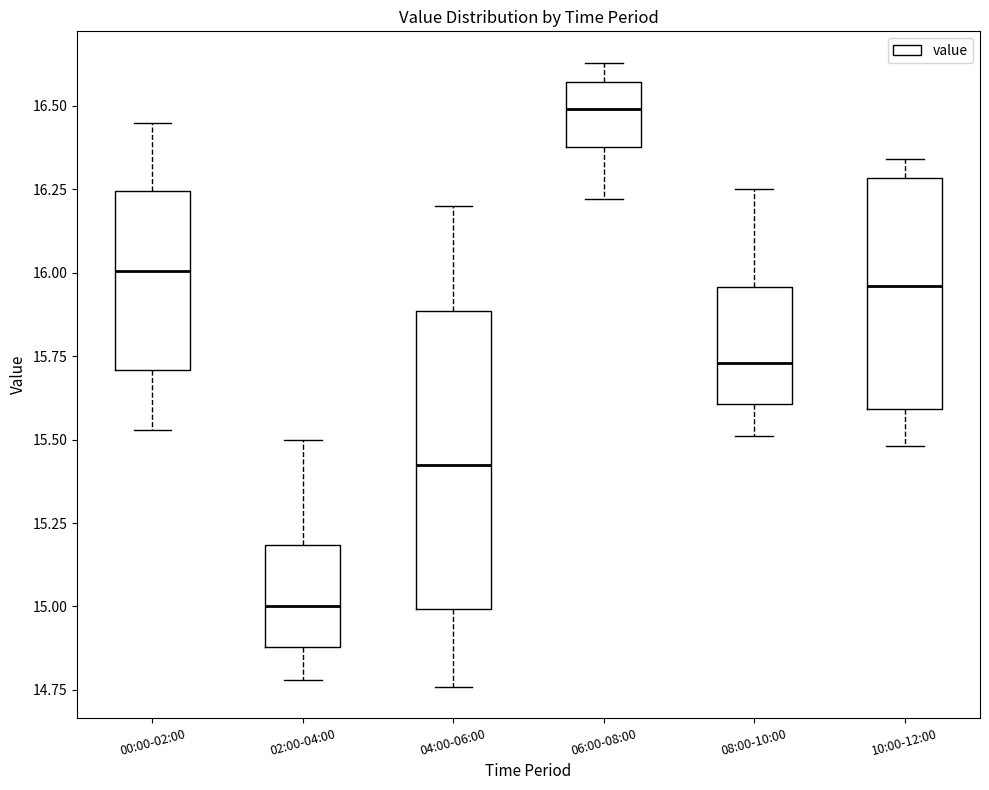

Where is the lower edge of the box for 08:00-10:00 on the y-axis? The values are not printed on the chart, so give them approximately, as read against the axis.

15.60